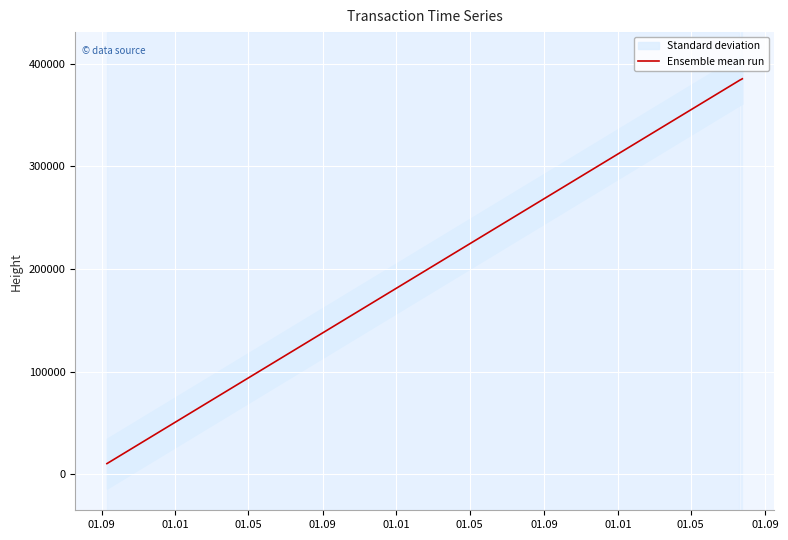

What is the minimum value for Ensemble mean run?

10520